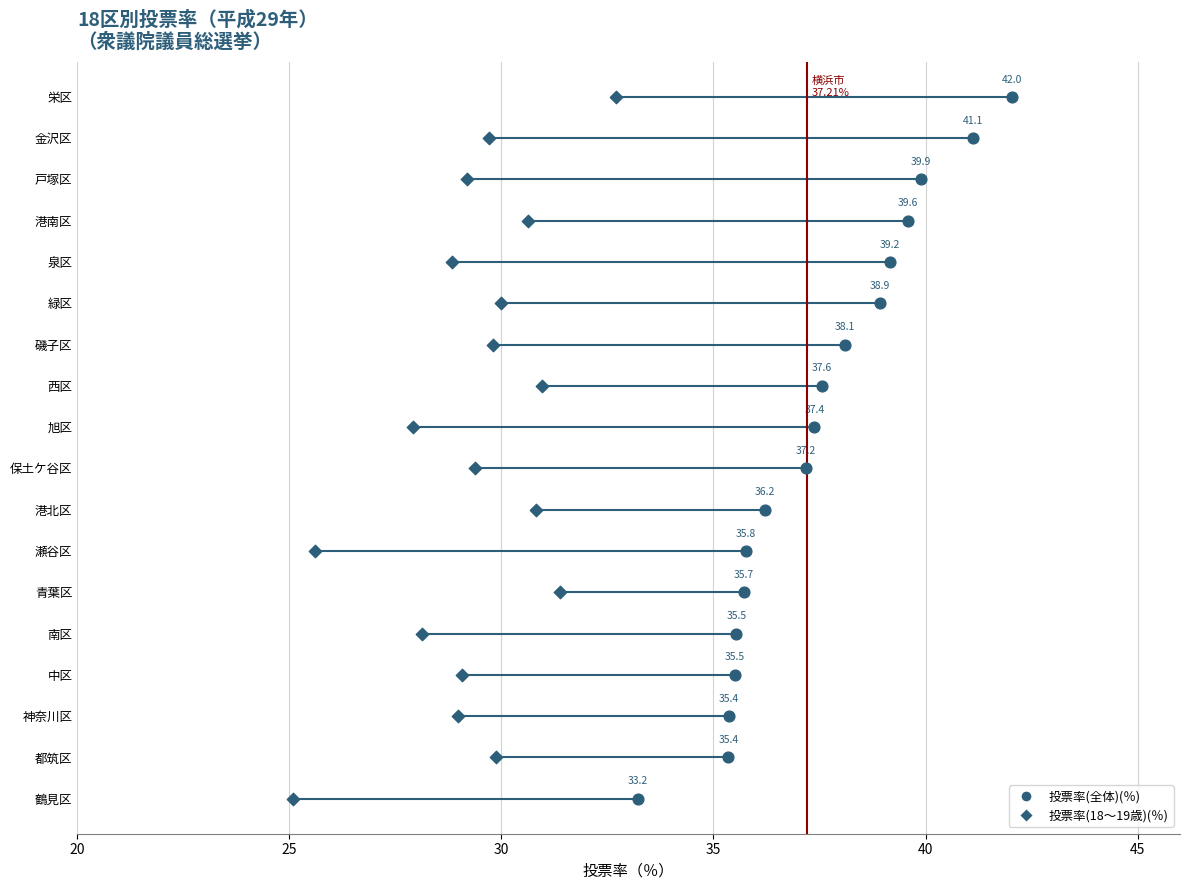

Which series has the largest total across all categories?

投票率(全体)(％)